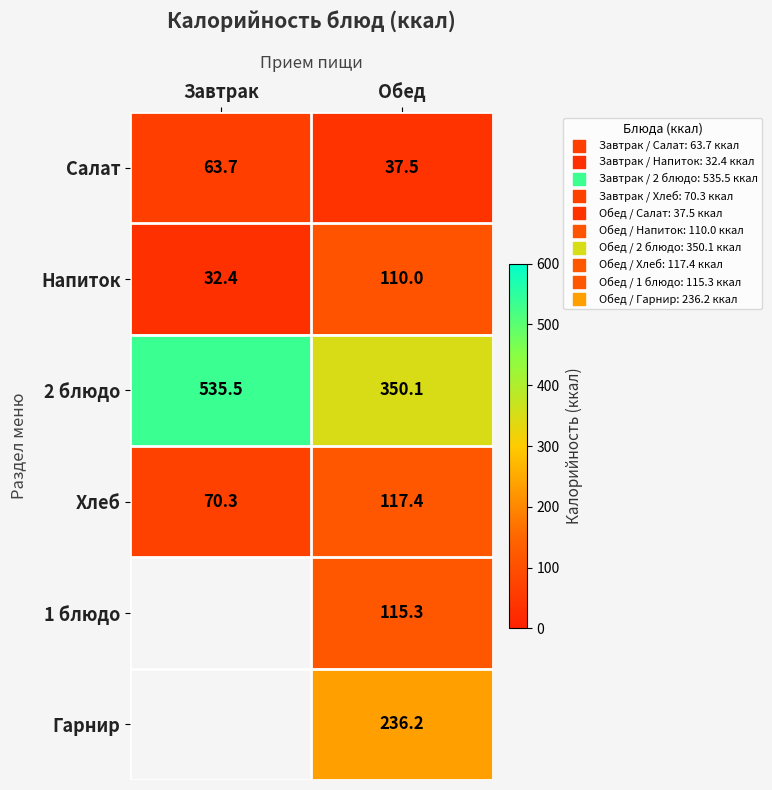

Is the value of 1 блюдо at Обед greater than the value of Салат at Завтрак?

Yes